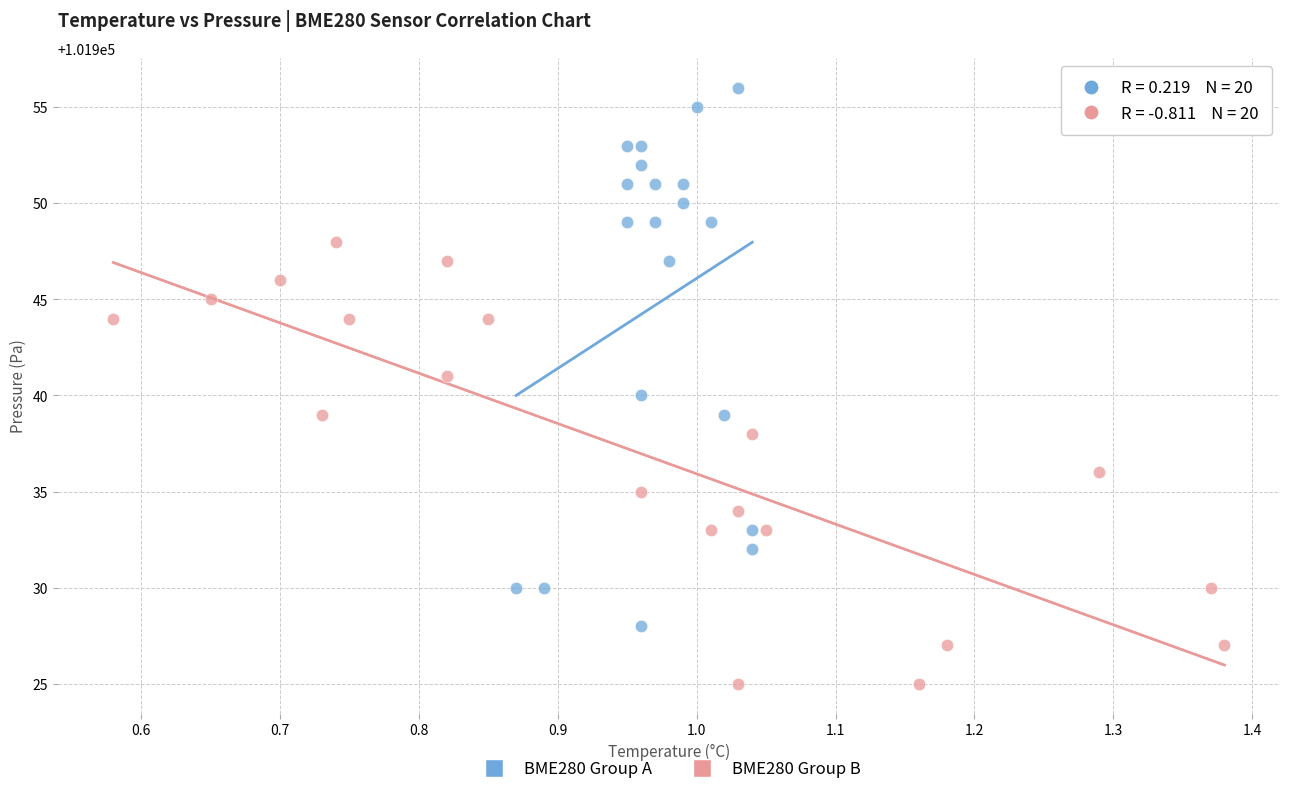

Which series has the widest spread of Y values?

BME280 Group A